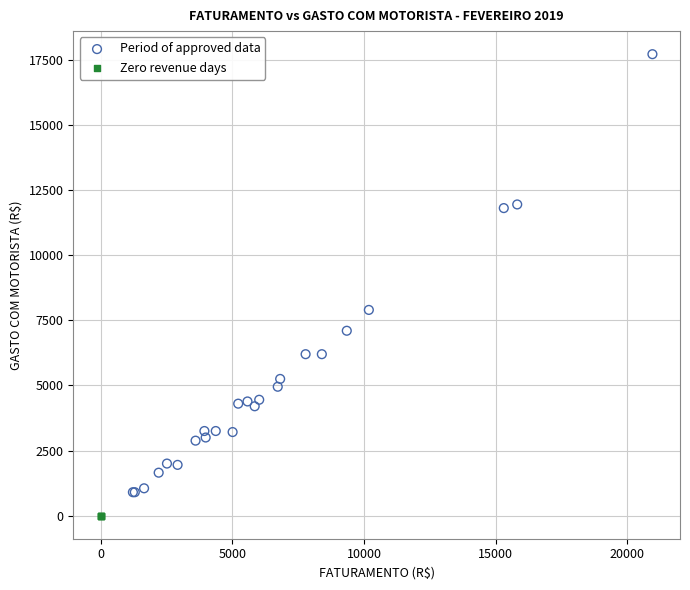

Which series contains the highest Y value?

Period of approved data